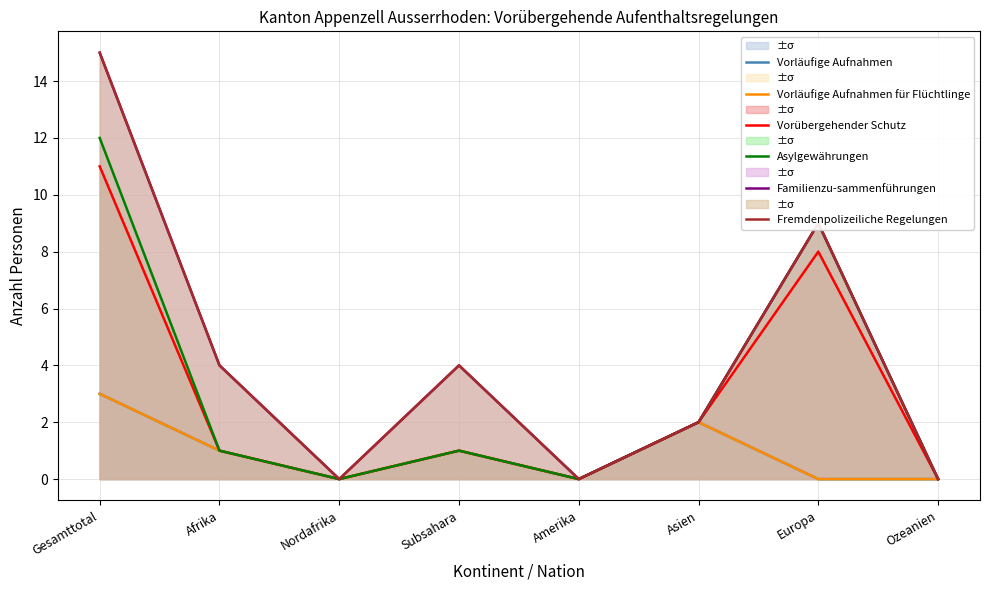

True or false: Asylgewährungen has a value of 4 at Nordafrika.

False